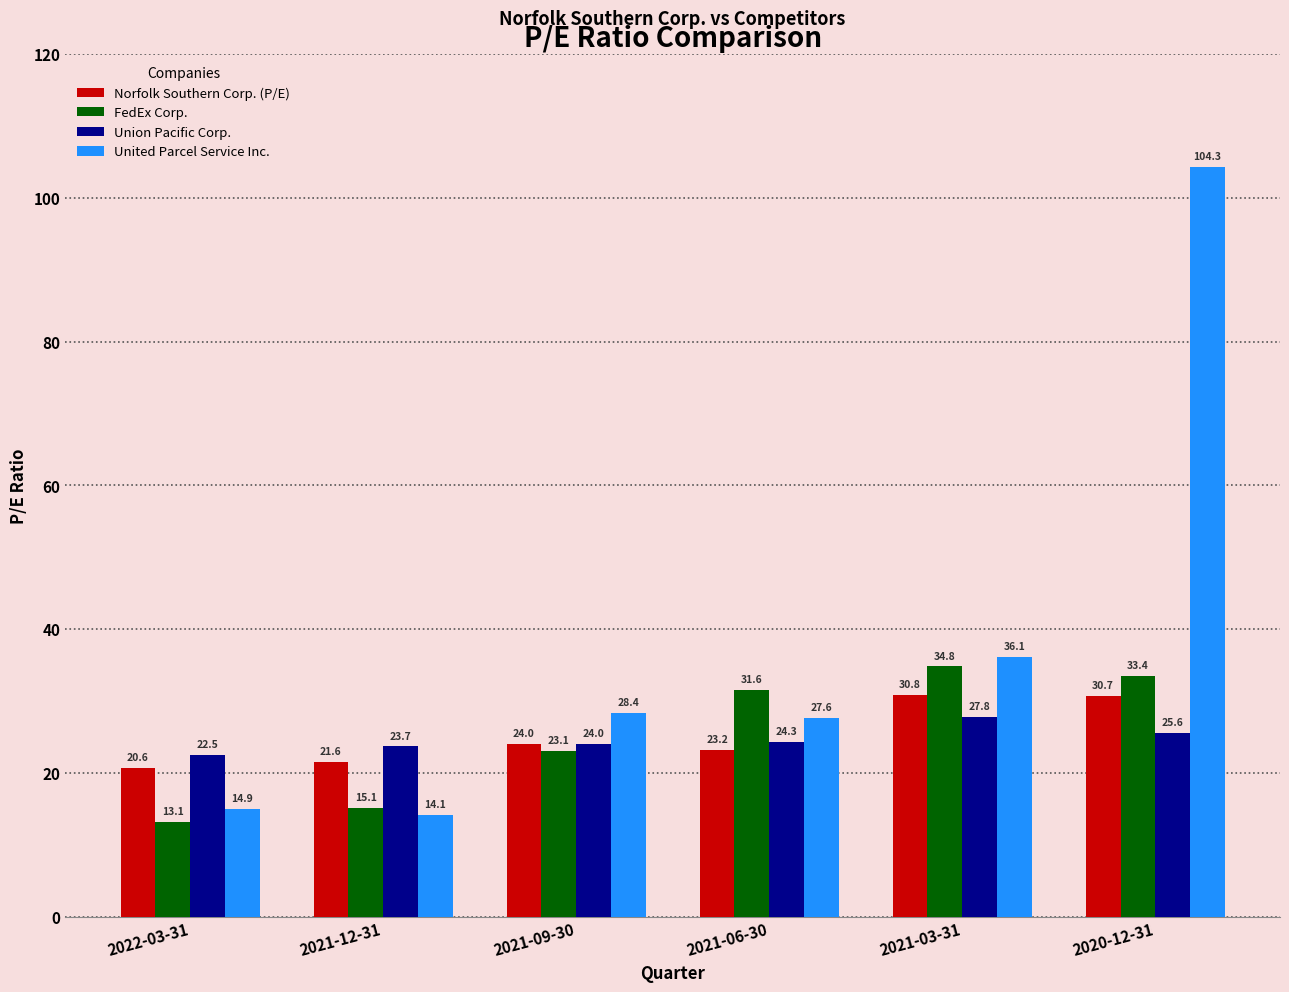

Reading left to right, extract all data points from this chart.

Norfolk Southern Corp. (P/E): 20.6	21.6	24.0	23.2	30.8	30.7
FedEx Corp.: 13.1	15.1	23.1	31.6	34.8	33.4
Union Pacific Corp.: 22.5	23.7	24.0	24.3	27.8	25.6
United Parcel Service Inc.: 14.9	14.1	28.4	27.6	36.1	104.3